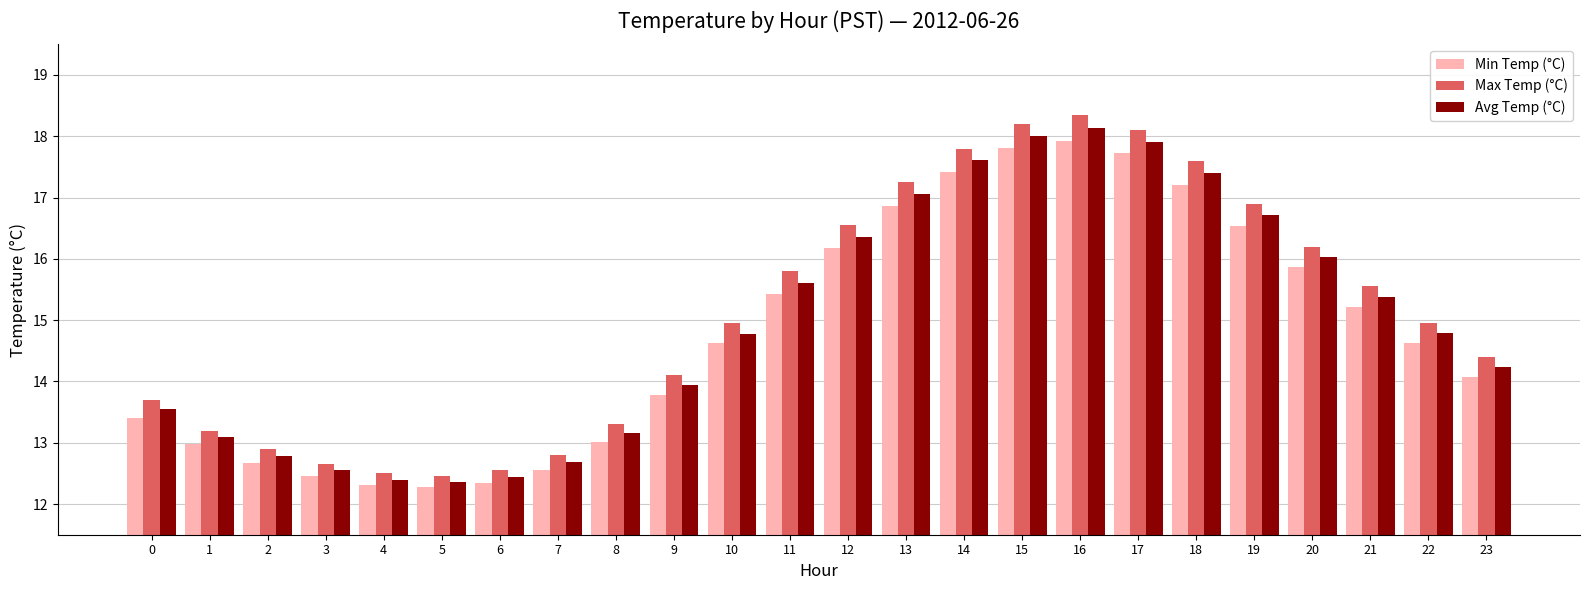

List the series in order of their peak value, highest first.

Max Temp (°C), Avg Temp (°C), Min Temp (°C)